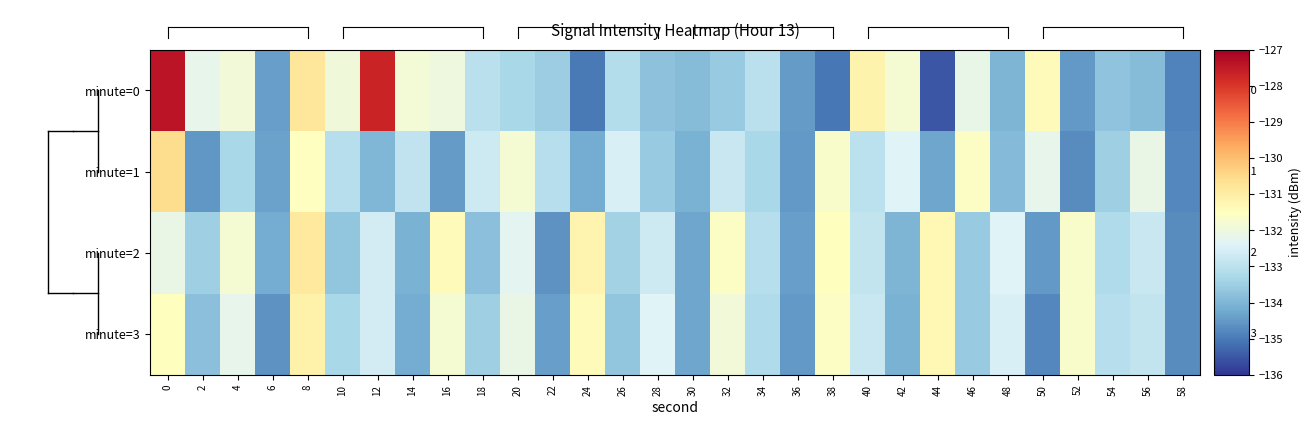

What is the total value across all series at 10?

-532.0